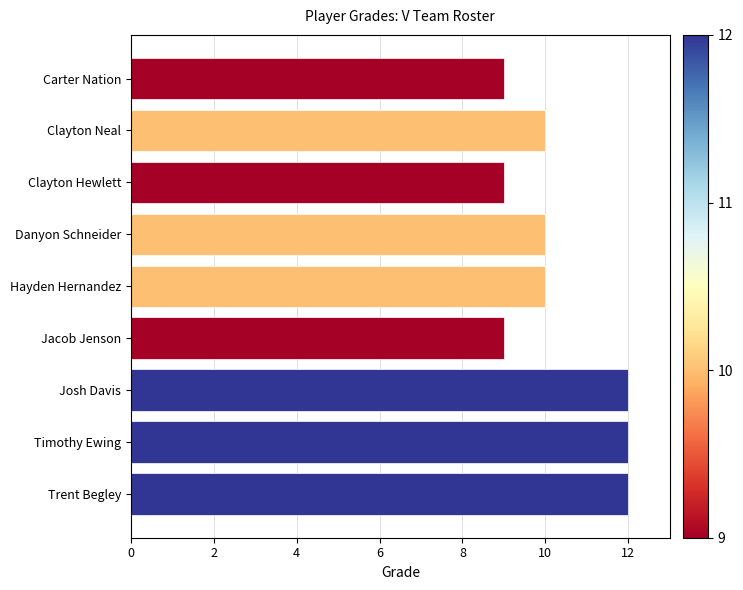

What is the sum of all values?

93